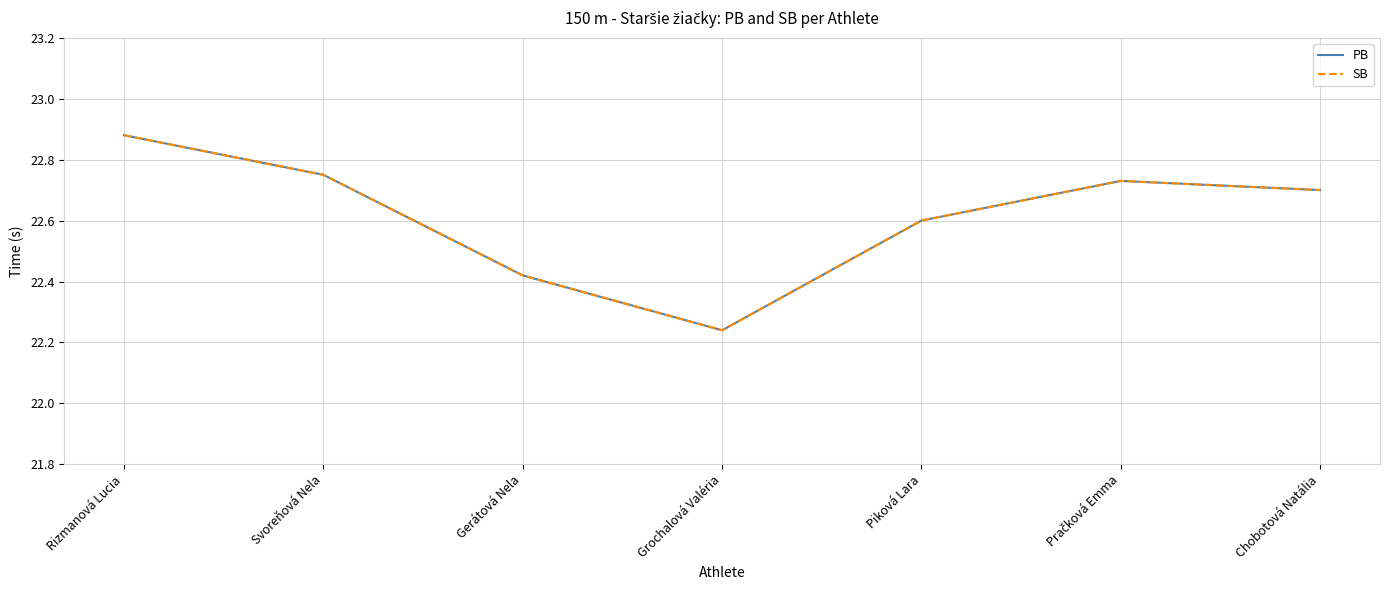

What is the label of the 4th point from the right?

Grochalová Valéria